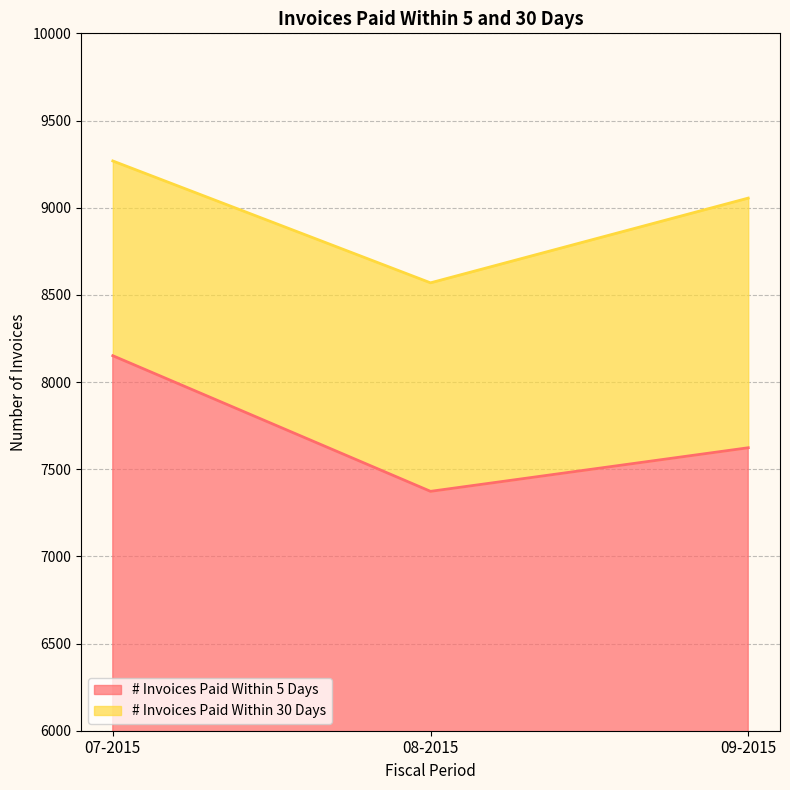

What is the total value across all series at 08-2015?

8569